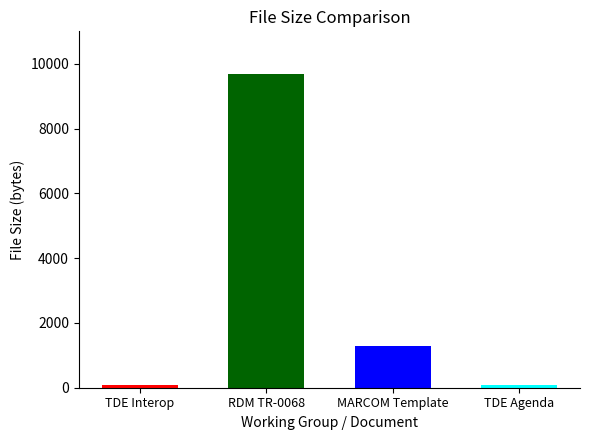

Is it true that the value at WG1 - Requirements & Domain Models is 6320?

False